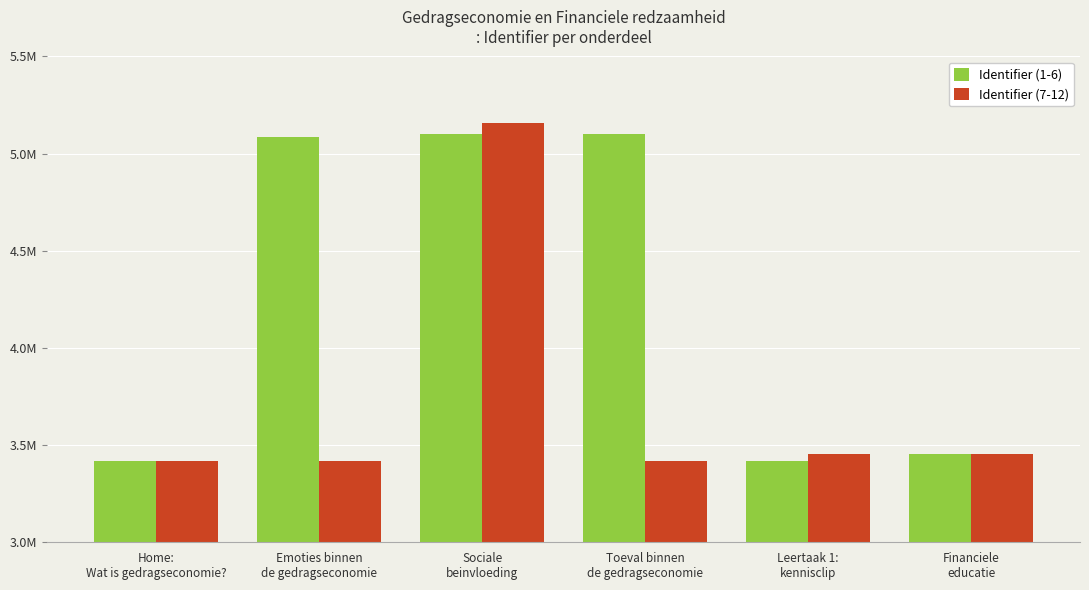

Between Toeval binnen
de gedragseconomie and Financiele
educatie, which series saw the biggest shift?

Identifier (1-6)